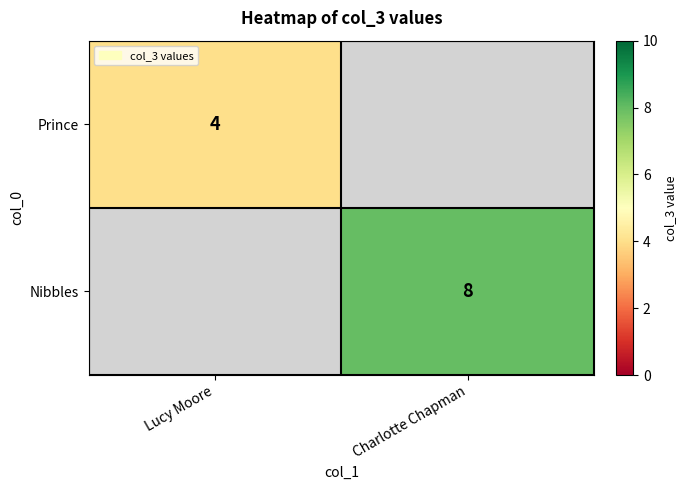

Between Lucy Moore and Charlotte Chapman, which is larger?

Charlotte Chapman